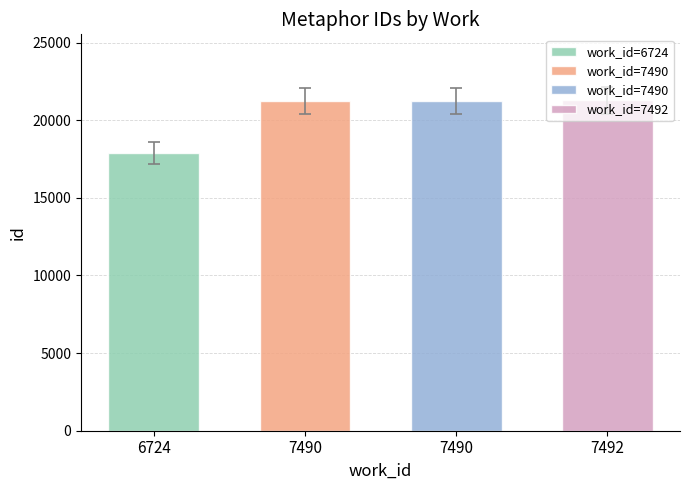

Is it true that the value at 7490 is 20401.0?

True